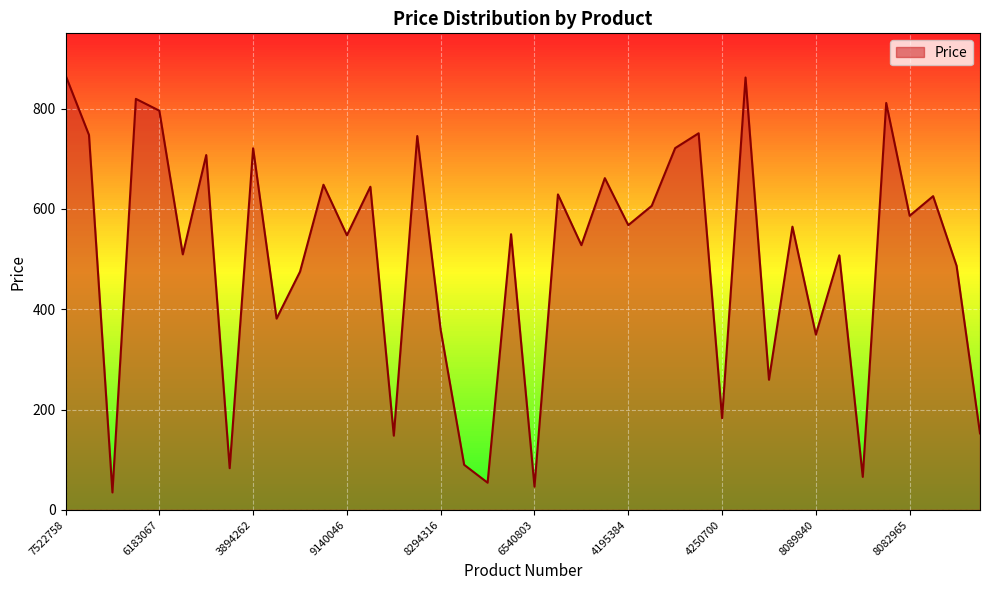

What is the difference between the maximum and minimum values?

831.7